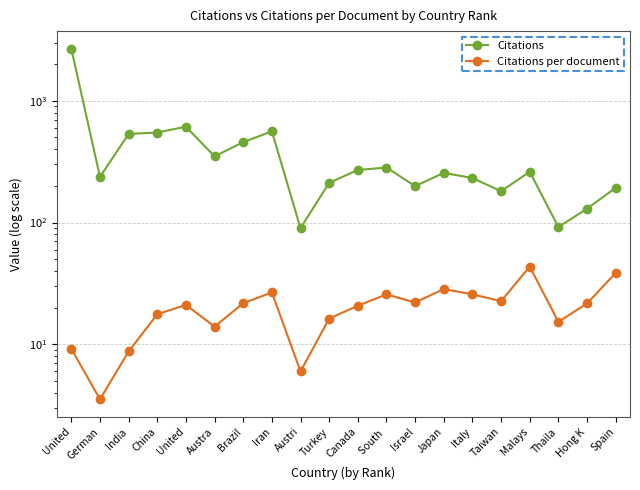

What is the label of the 14th point from the right?

Brazil